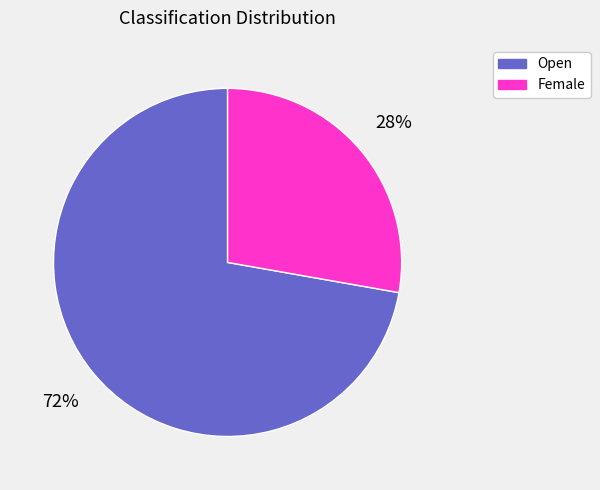

To the nearest percent, what is the difference between the Open and Female slice percentages?

44%